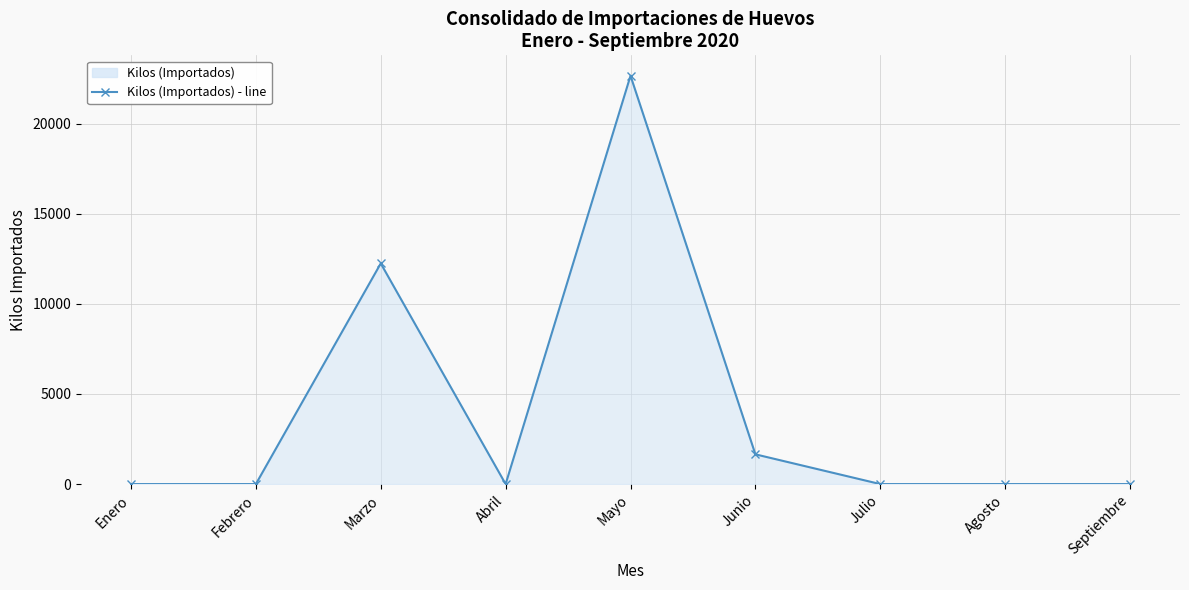

List the labels in order of value, smallest first.

Enero, Febrero, Abril, Julio, Agosto, Septiembre, Junio, Marzo, Mayo